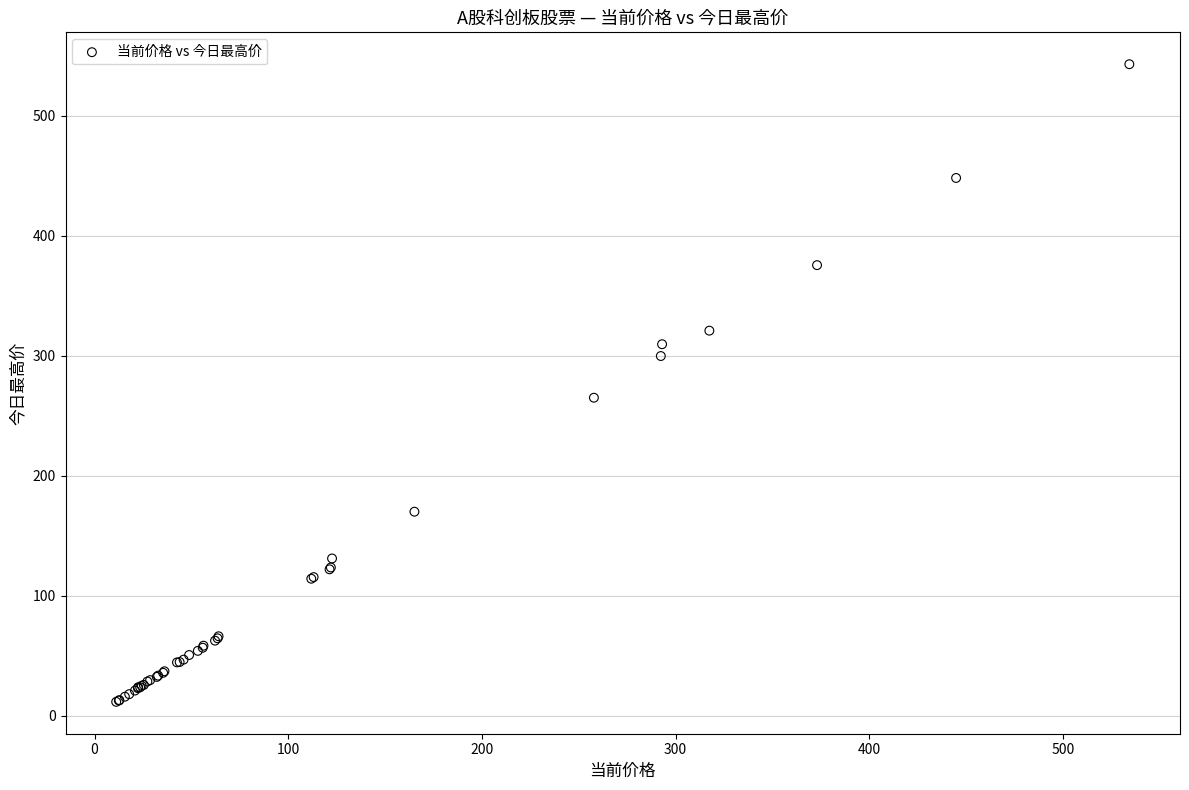

What Y value in the scatter plot is closest to 277?

265.0